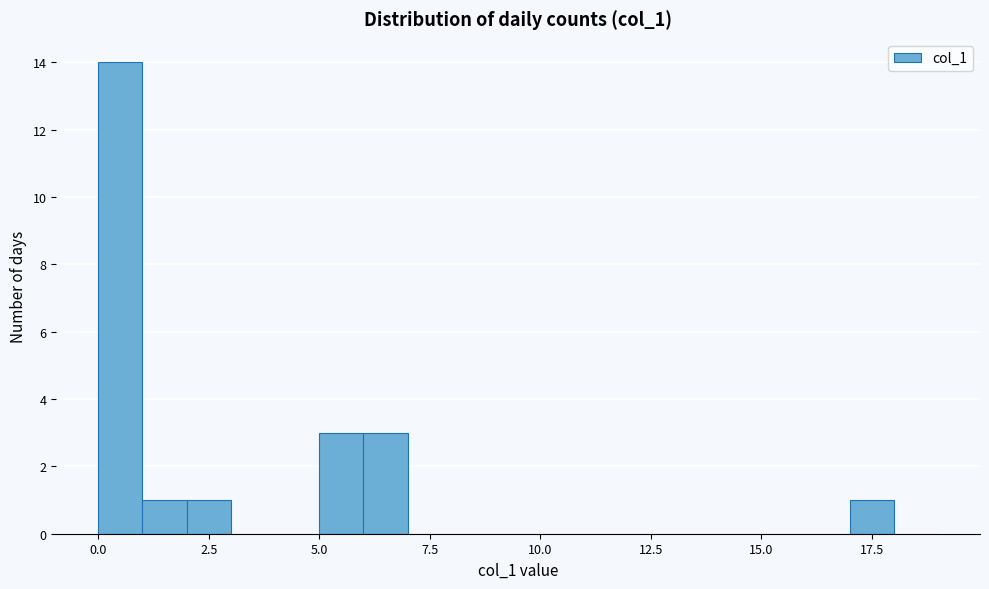

Around what value on the x-axis is the tallest bar? Give the approximate position of its centre, as read against the axis.

0.5